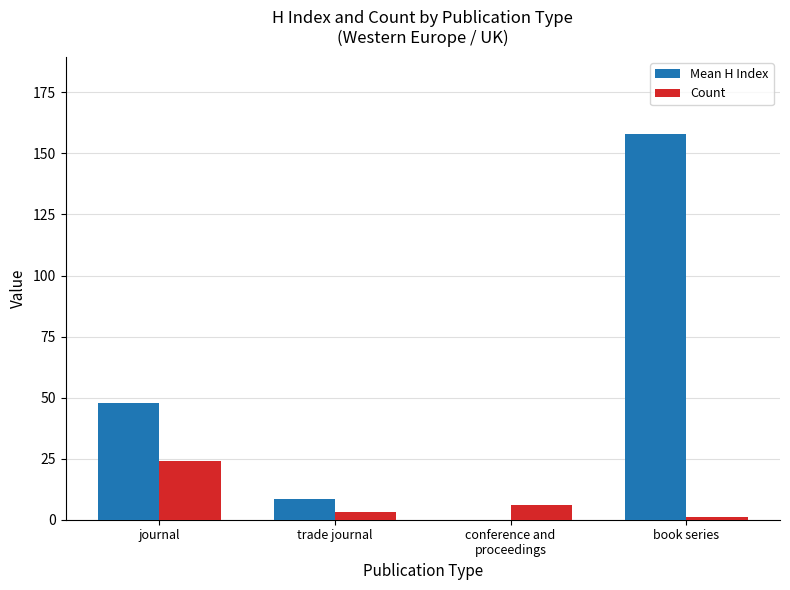

The value of Count at journal is 24.0. True or false?

True